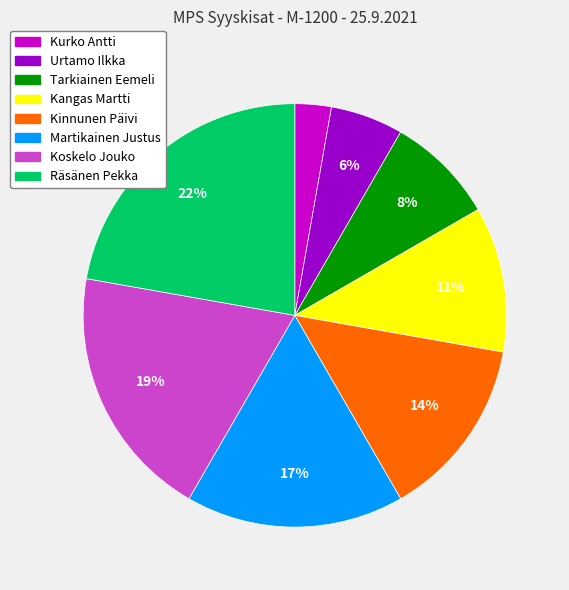

Which slice is the largest?

Räsänen Pekka